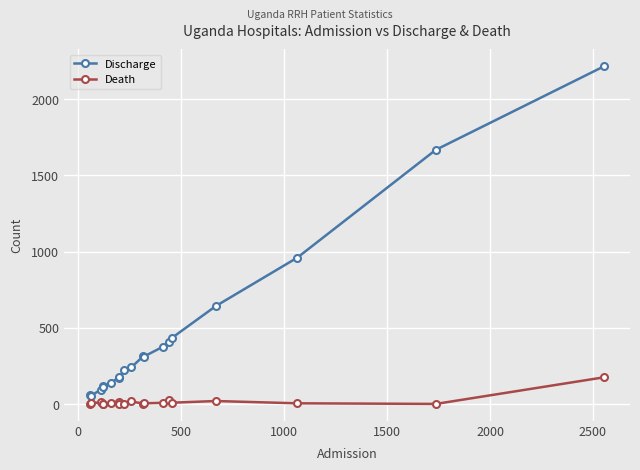

True or false: Death and Discharge cross at least once.

False